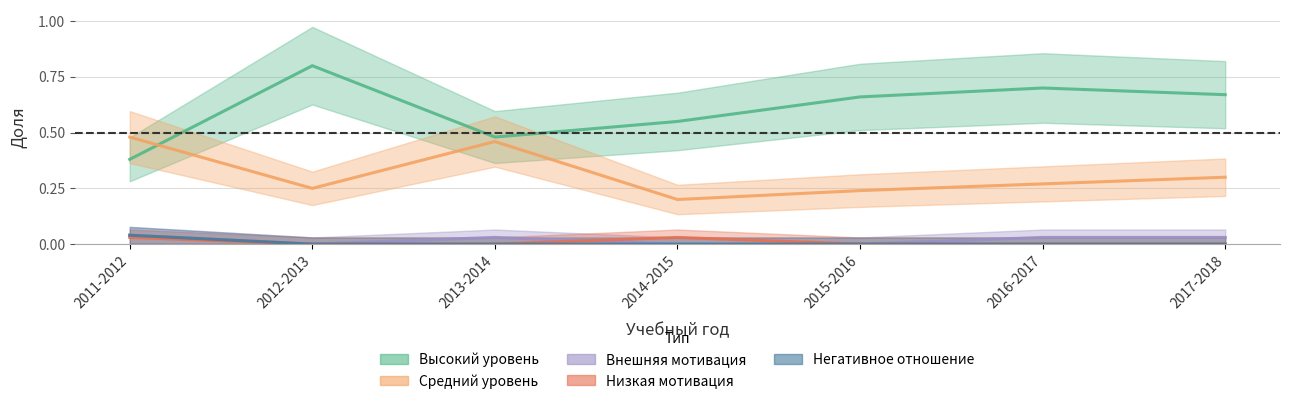

At which category does Средний уровень reach its first local valley?

2012-2013